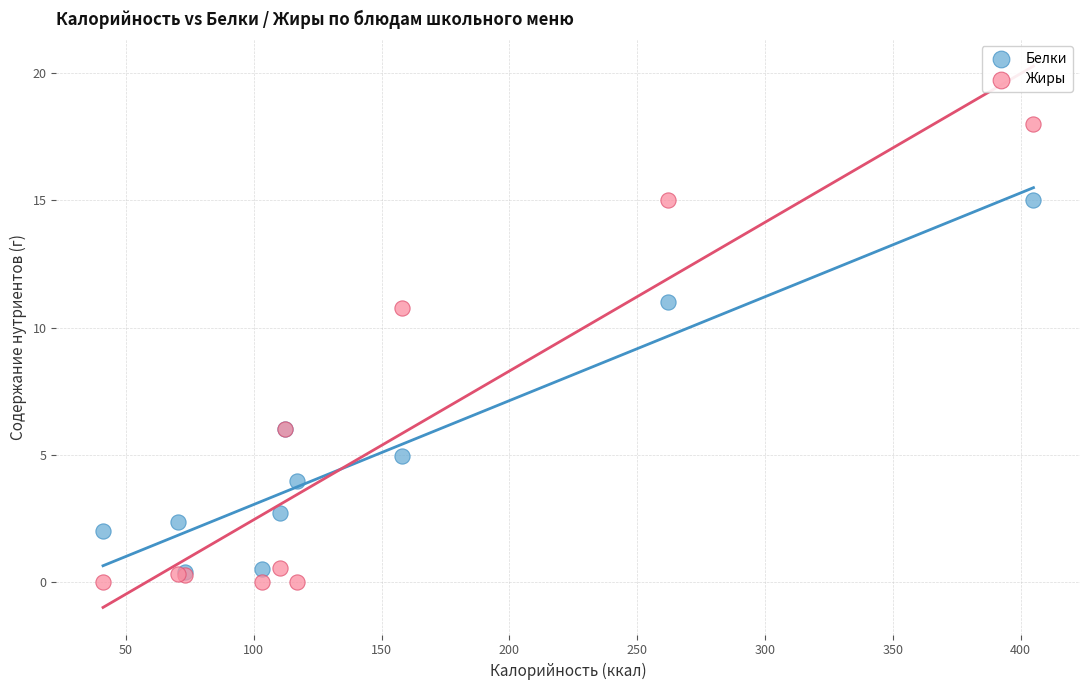

What are all the series names shown in the legend?

Белки, Жиры